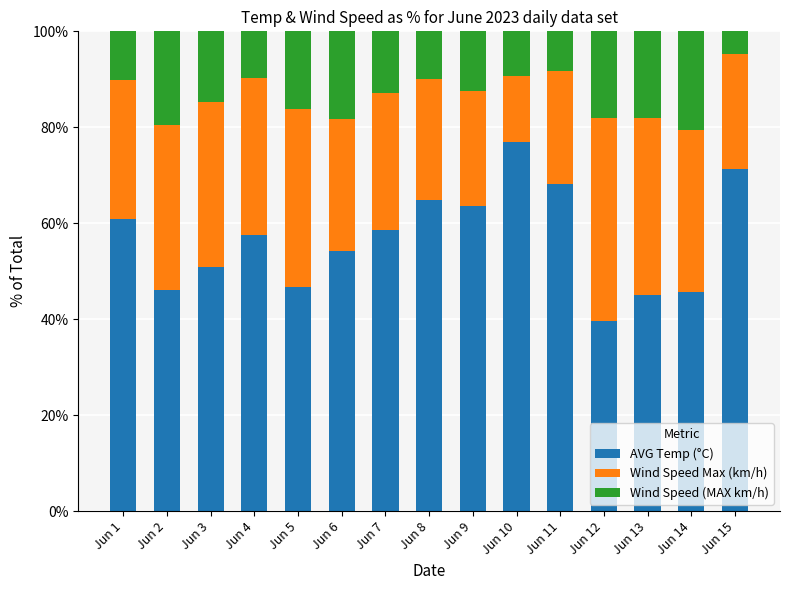

The value of AVG Temp (°C) at Jun 7 is 58.6. True or false?

True